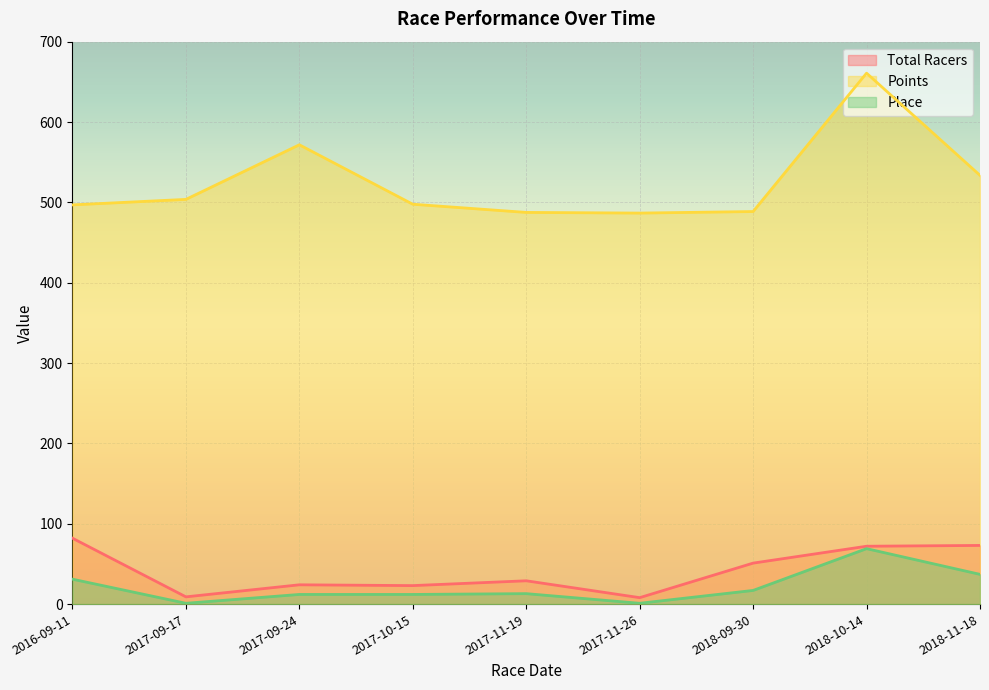

The value of Place at 2018-10-14 is 69.0. True or false?

True